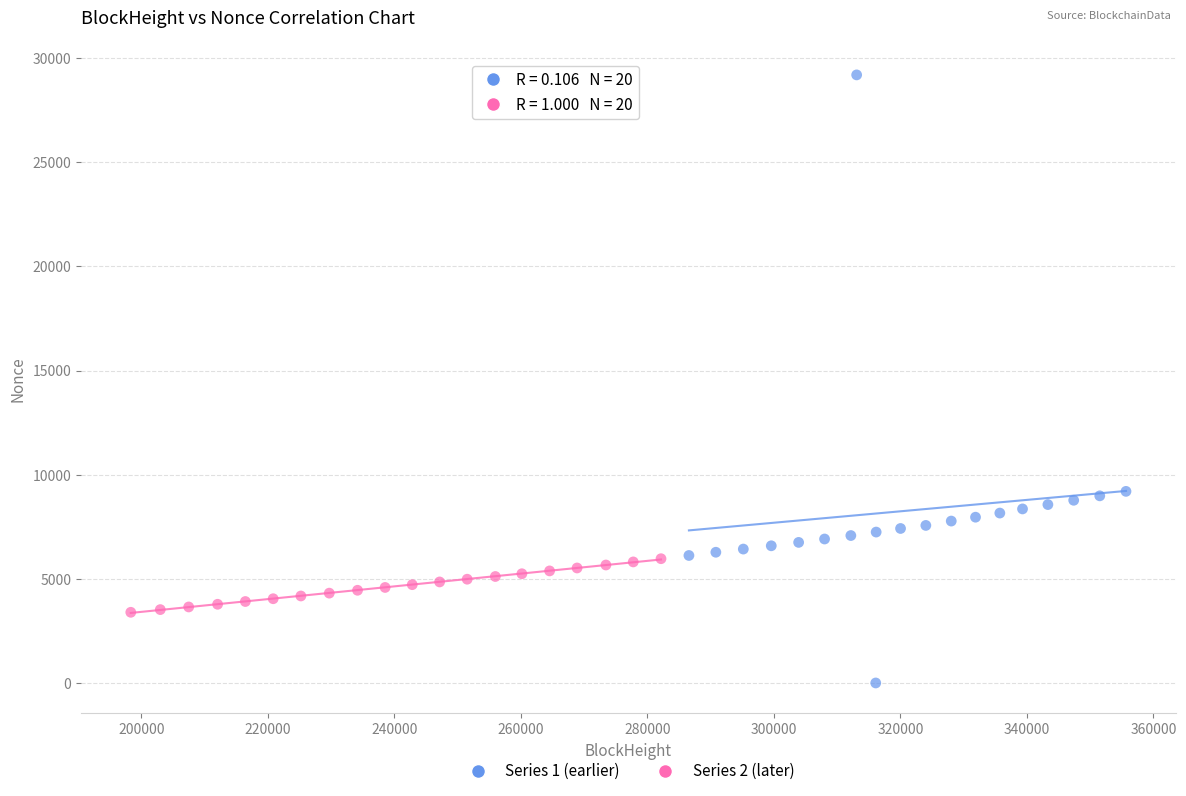

Which series has the widest spread of Y values?

Series 1 (earlier)